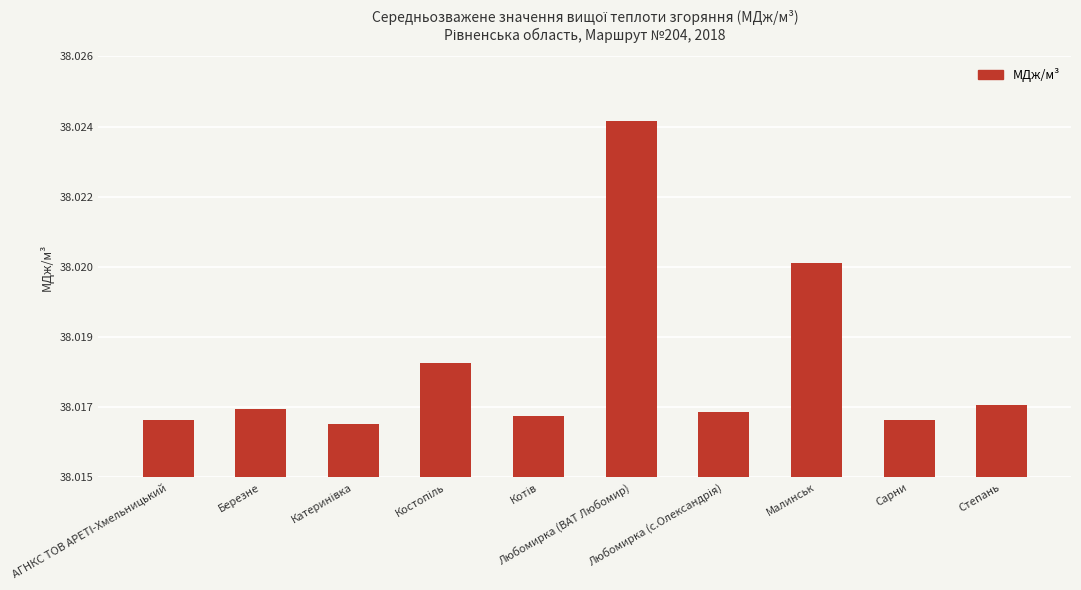

What position from the left is Любомирка (с.Олександрія)?

7